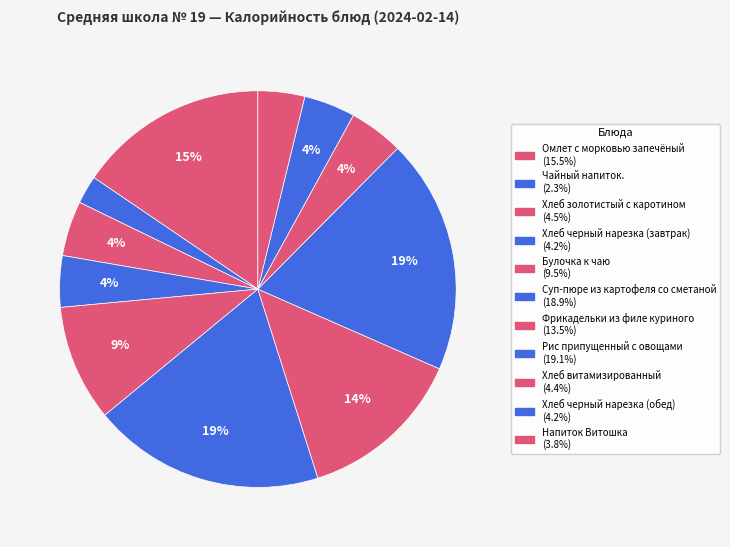

Count the number of slices in the pie.

11